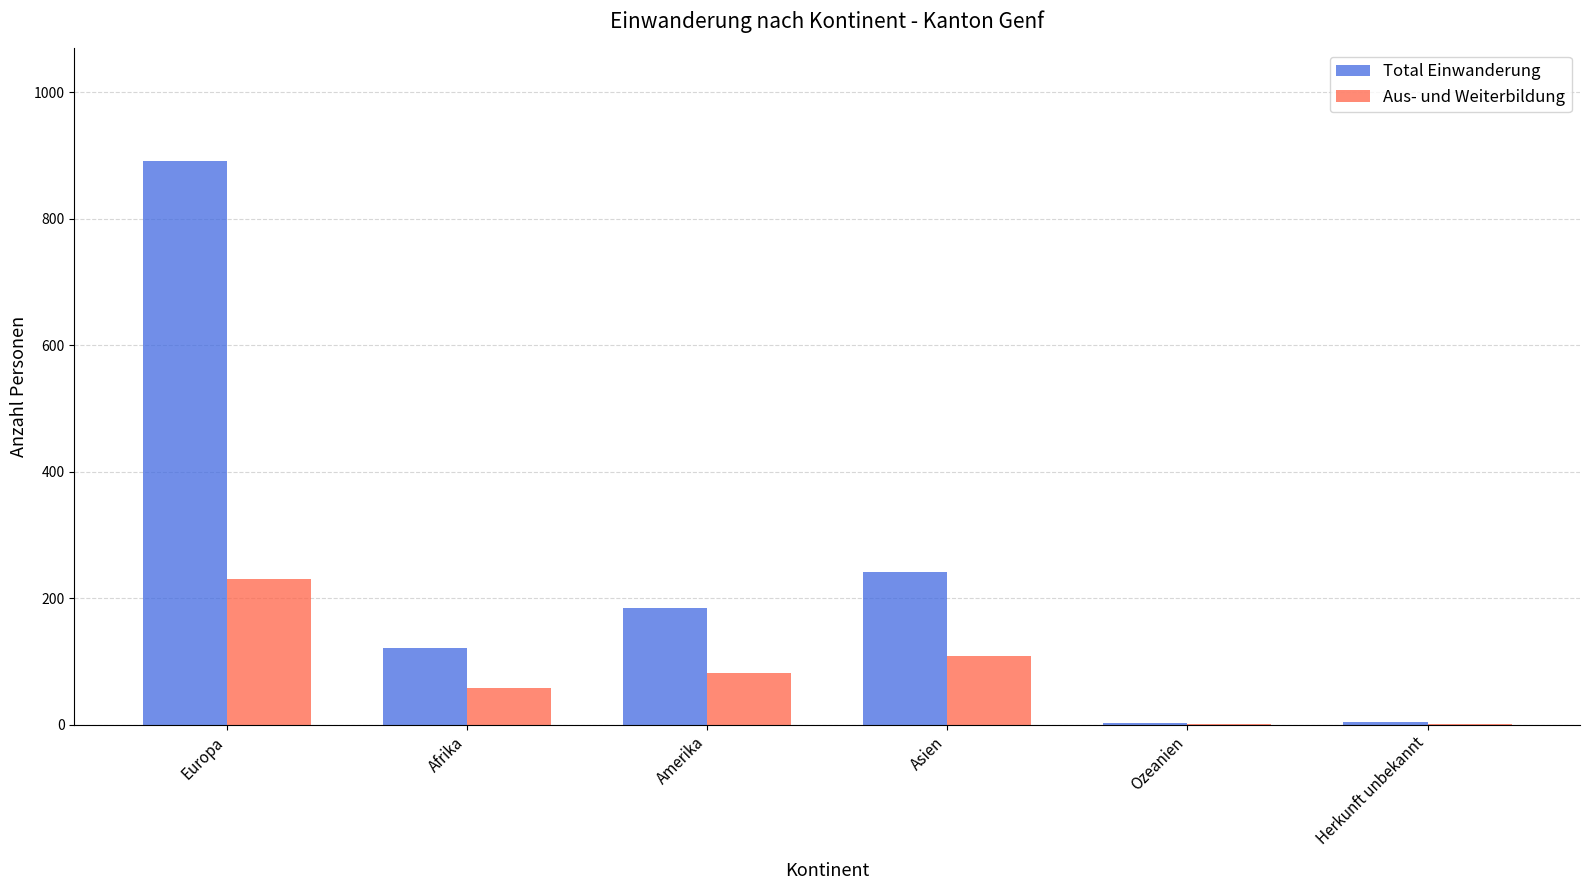

Is it true that Total Einwanderung equals 541 at Europa?

False